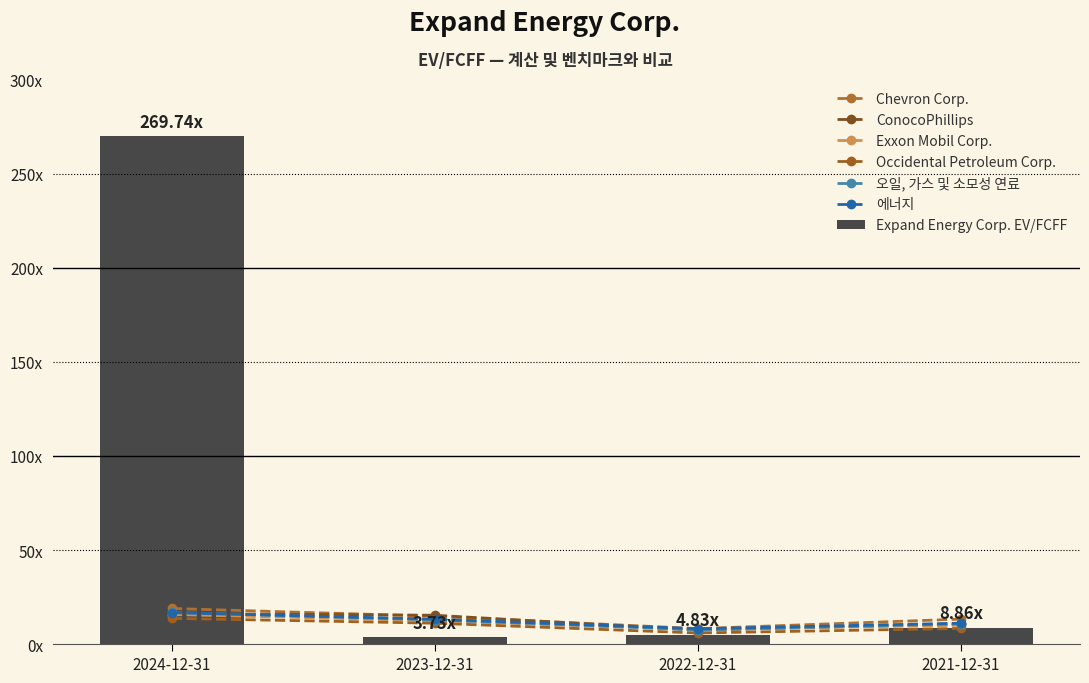

The 오일, 가스 및 소모성 연료 series shows 3.3 at 2022-12-31. True or false?

False